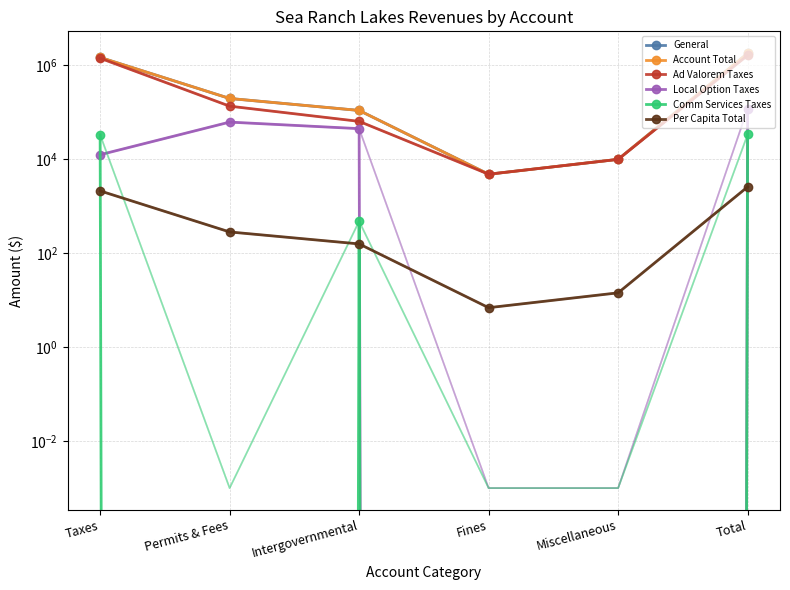

At Permits & Fees, list the series in order from largest to smallest.

General, Account Total, Ad Valorem Taxes, Local Option Taxes, Per Capita Total, Comm Services Taxes